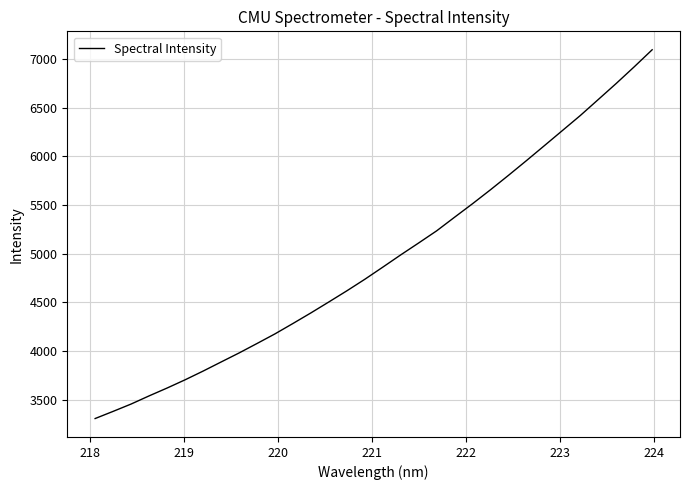

What is the smallest value displayed?

3307.8